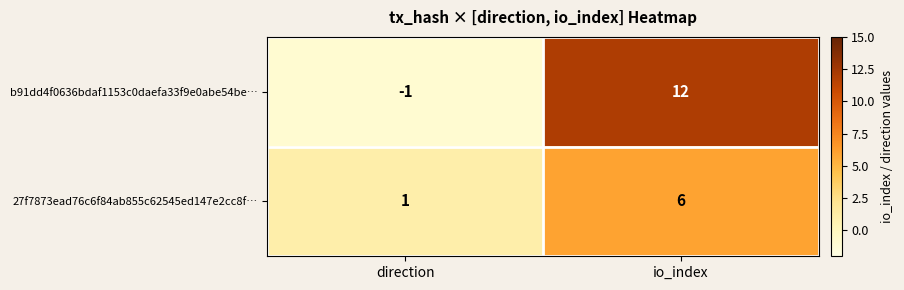

List the series in order of their overall mean, lowest first.

27f7873ead76c6f84ab855c62545ed147e2cc8f…, b91dd4f0636bdaf1153c0daefa33f9e0abe54be…